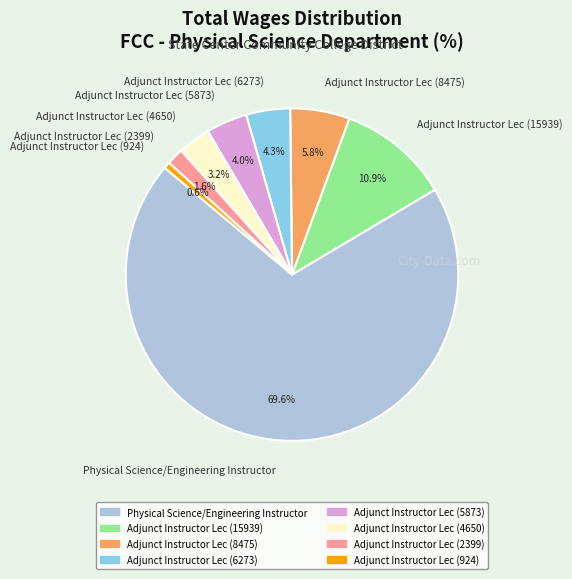

Is it true that Adjunct Instructor Lec (924) is 1% of the pie?

True